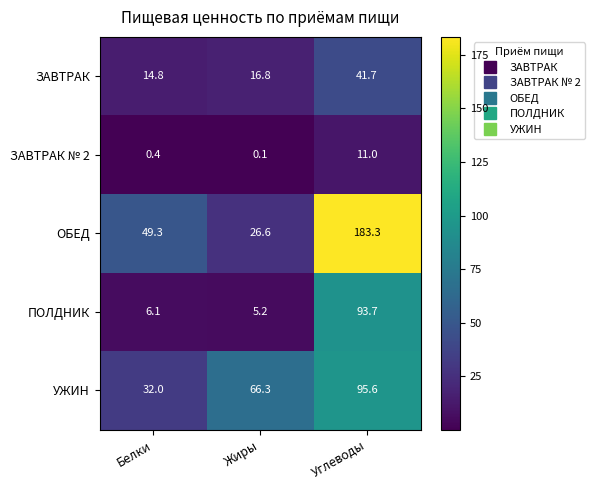

What is the approximate value of УЖИН at Белки?

32.0